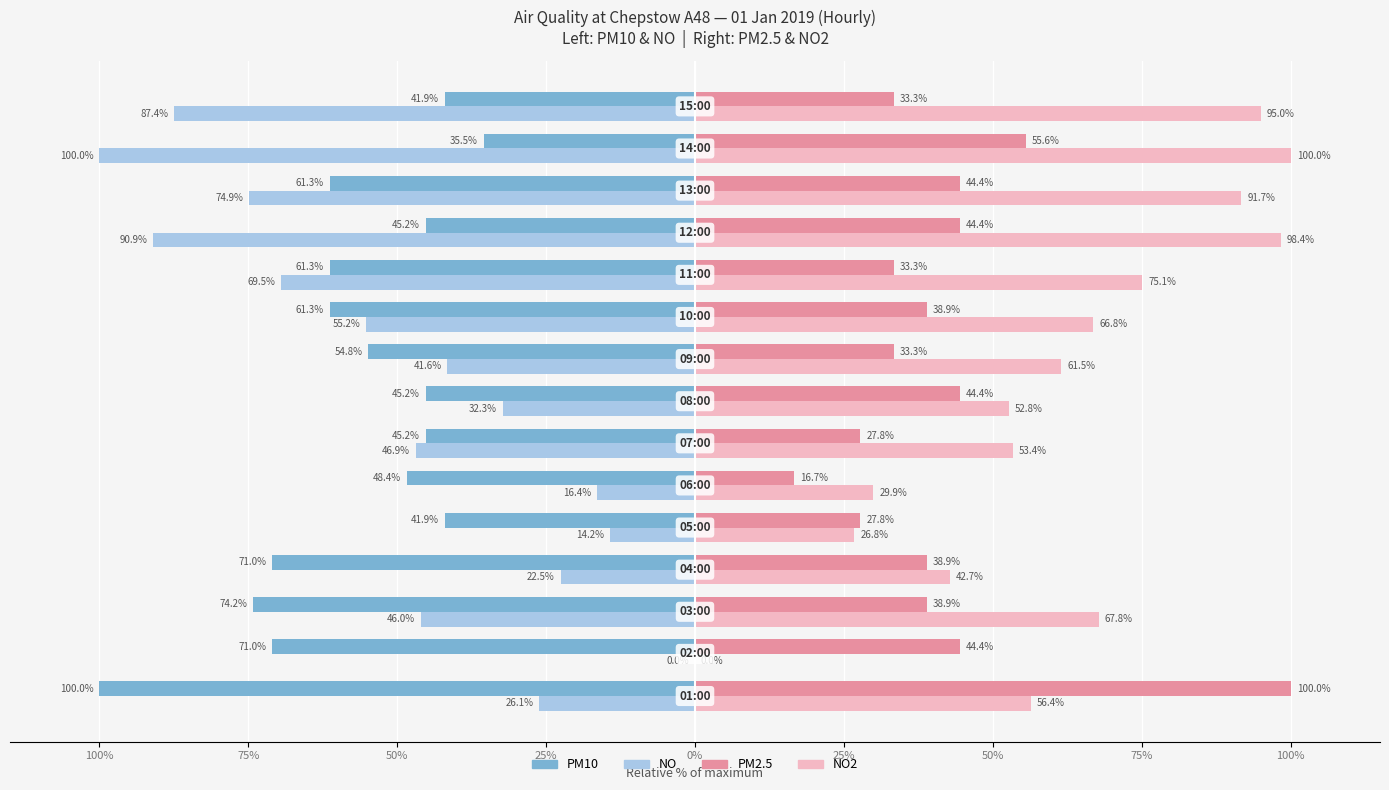

The value of NO (µg/m³) at 50% is -46.0. True or false?

True